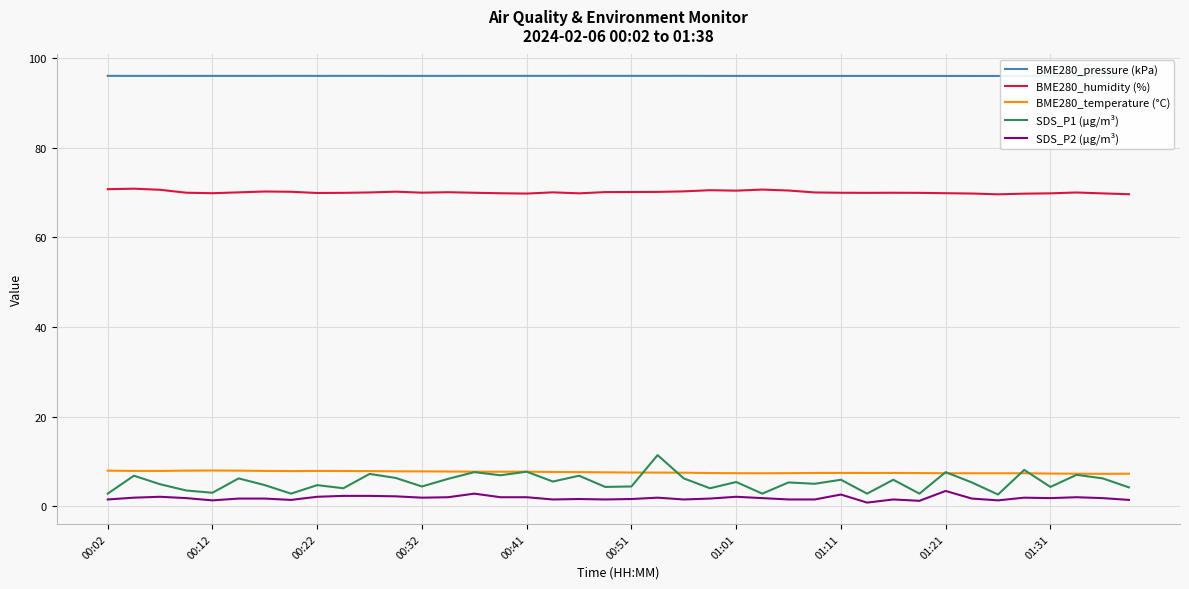

True or false: BME280_temperature (°C) and SDS_P2 (µg/m³) intersect in this chart.

False